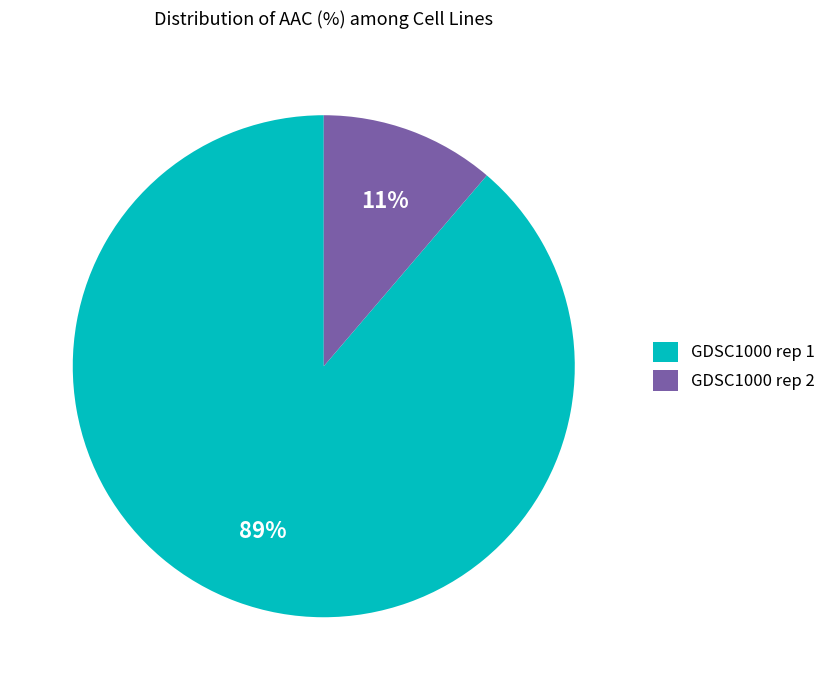

How many segments does this pie chart have?

2